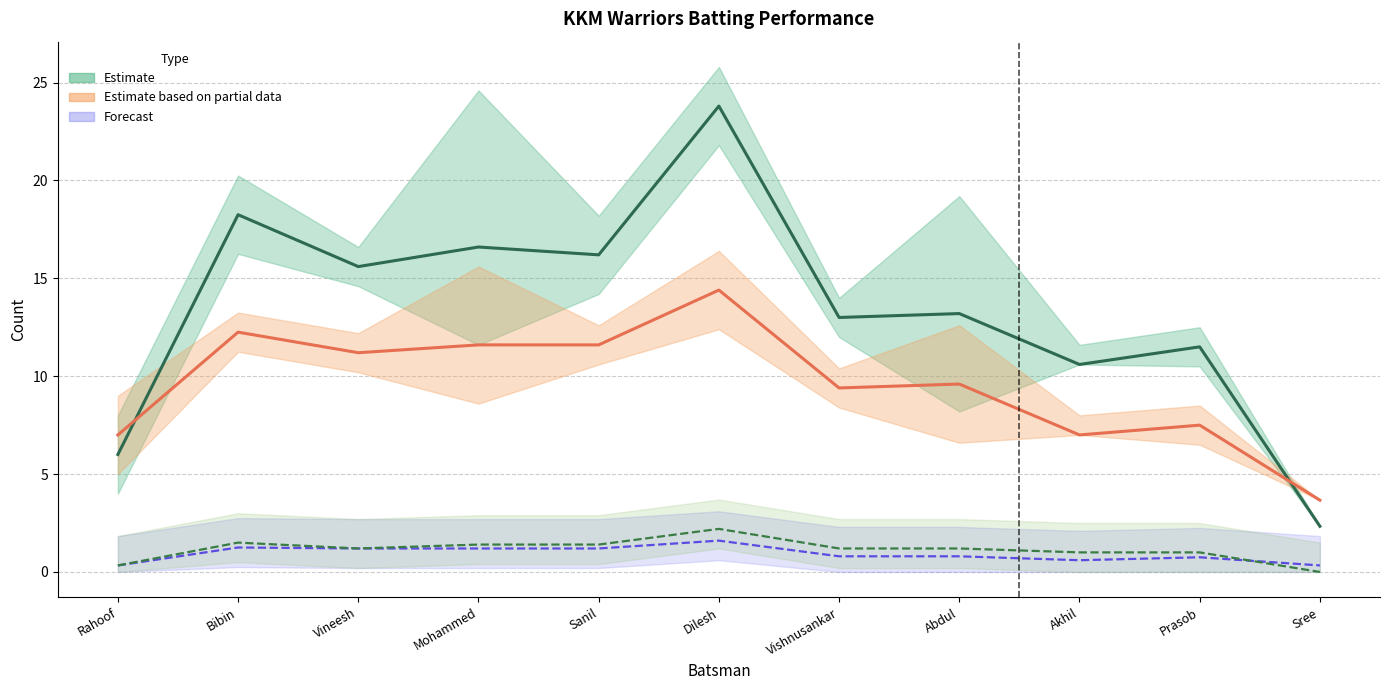

At how many categories does at least one series exceed 11?

8